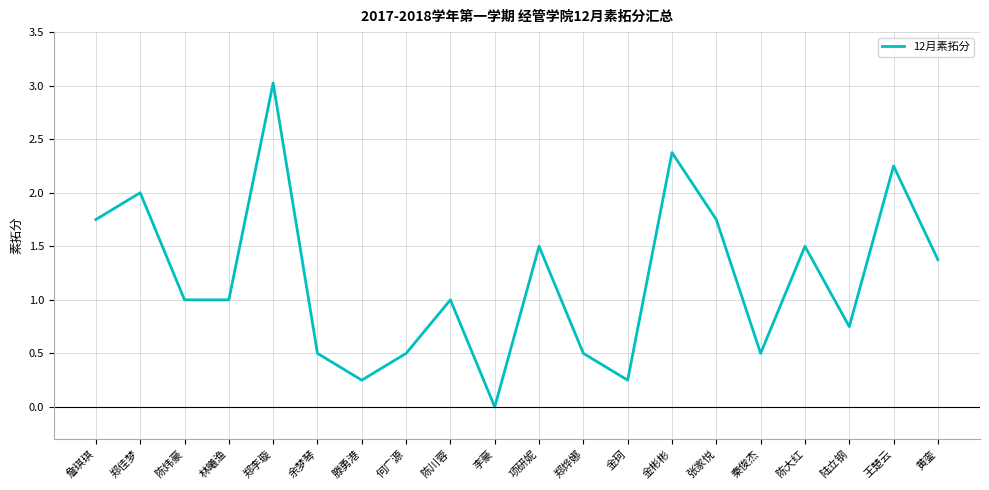

How many distinct data groups are displayed?

1